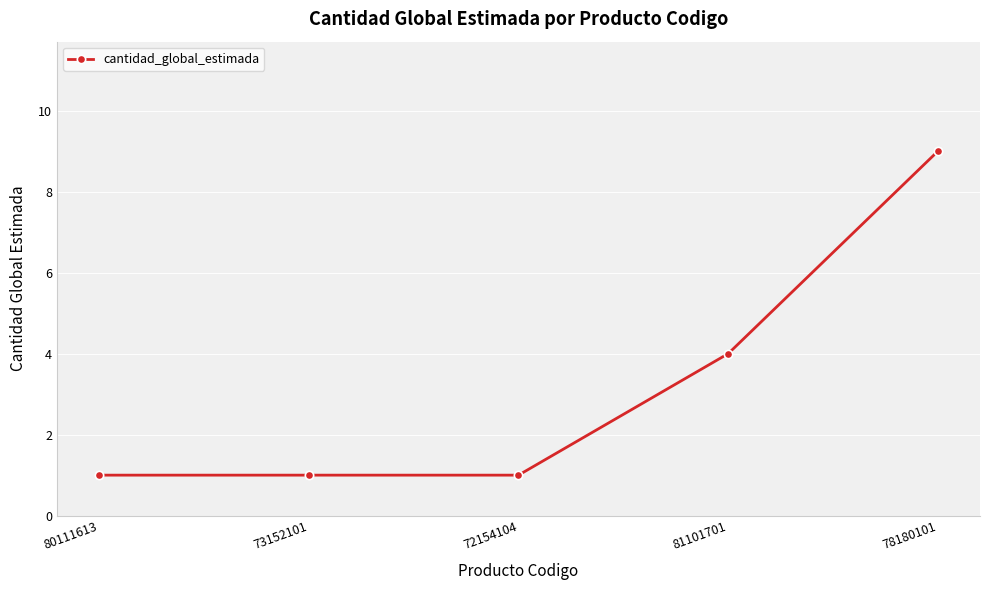

Count the number of data series in this chart.

1